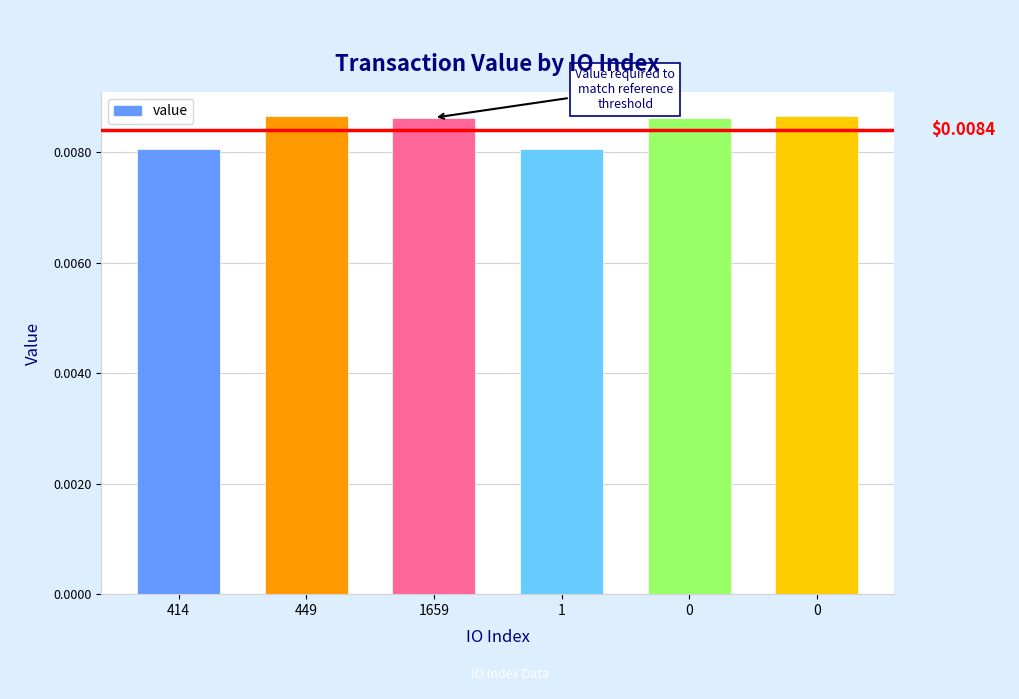

Reading left to right, extract all data points from this chart.

414=0.0	449=0.0	1659=0.0	1=0.0	0=0.0	0=0.0